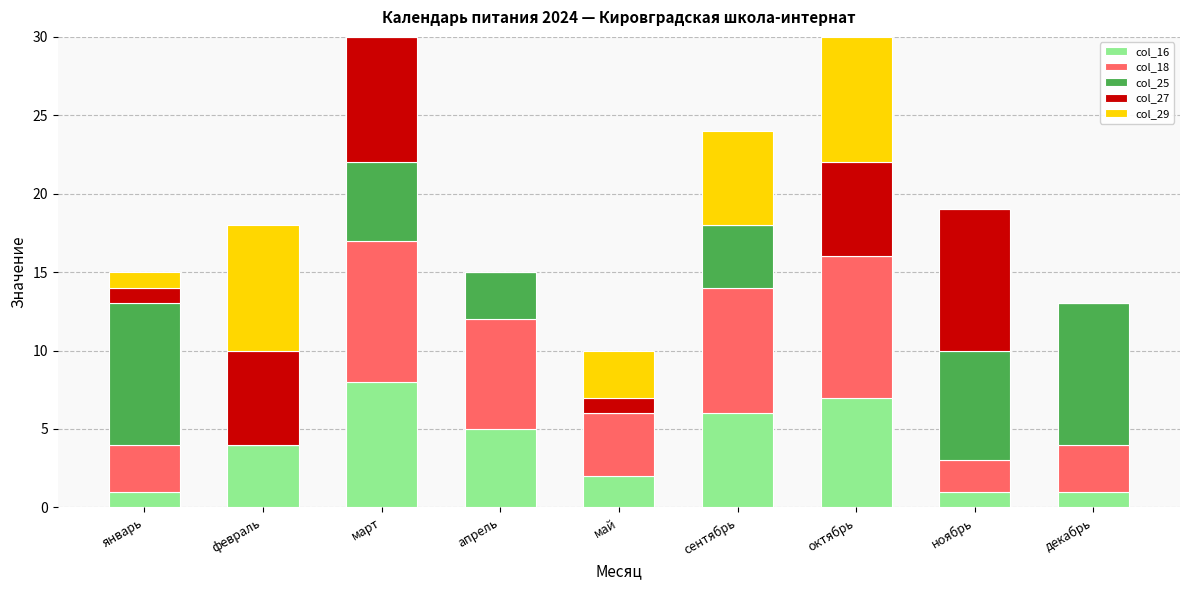

What is the sum of all col_16 values?

35